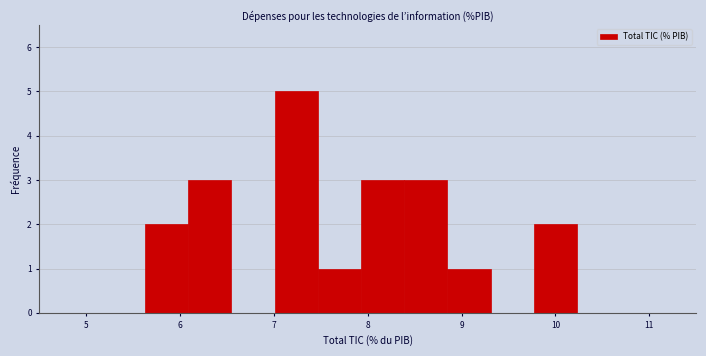

Reading left to right, list every bar in this chart as the range it spans on the x-axis followed by its height. Neither the bar edges nor the heights are printed on the chart, so give them approximately, as read against the axes.

5.6 to 6.1: 2
6.1 to 6.5: 3
6.5 to 7.0: 0
7.0 to 7.5: 5
7.5 to 7.9: 1
7.9 to 8.4: 3
8.4 to 8.8: 3
8.8 to 9.3: 1
9.3 to 9.8: 0
9.8 to 10.2: 2